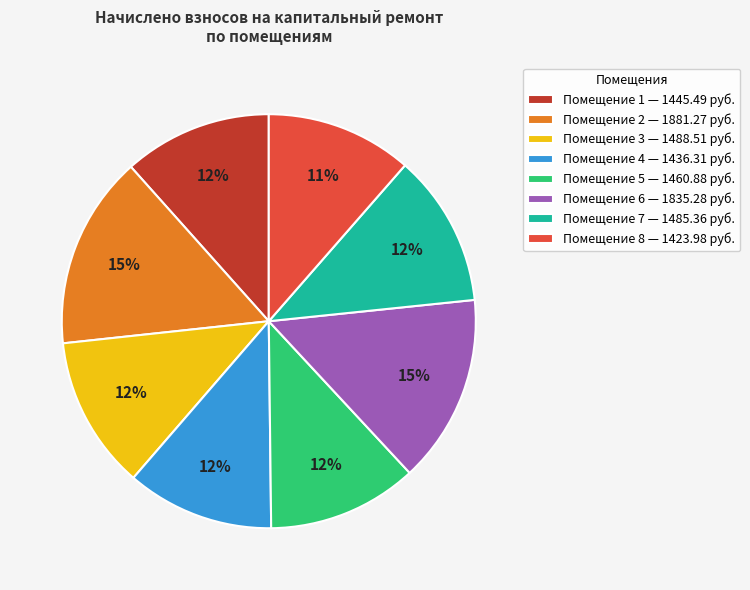

Is the sum of Помещение 2 — 1881.27 руб. and Помещение 6 — 1835.28 руб. greater than half?

No